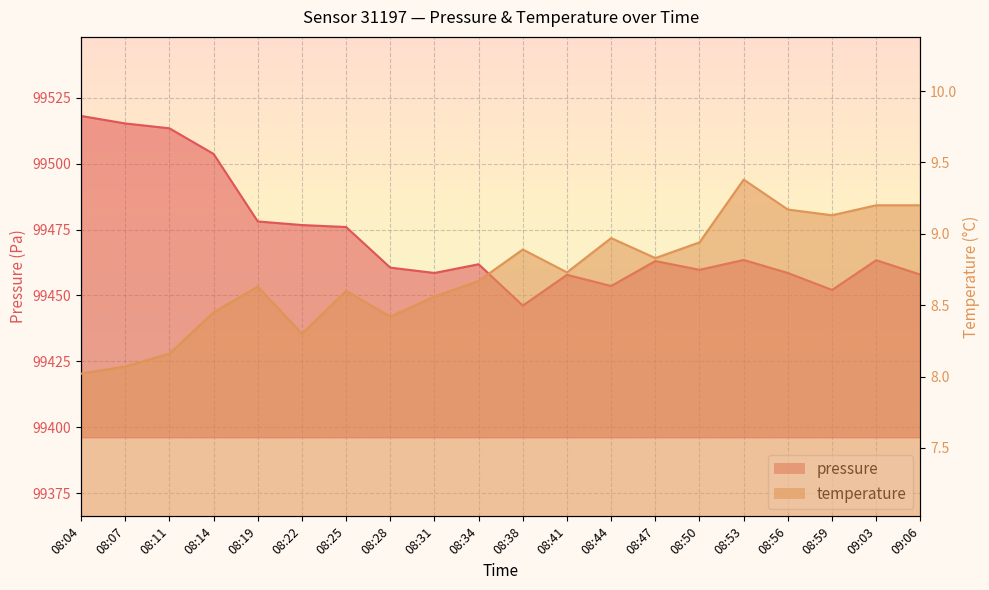

Read the pressure value at 08:44.

99453.6